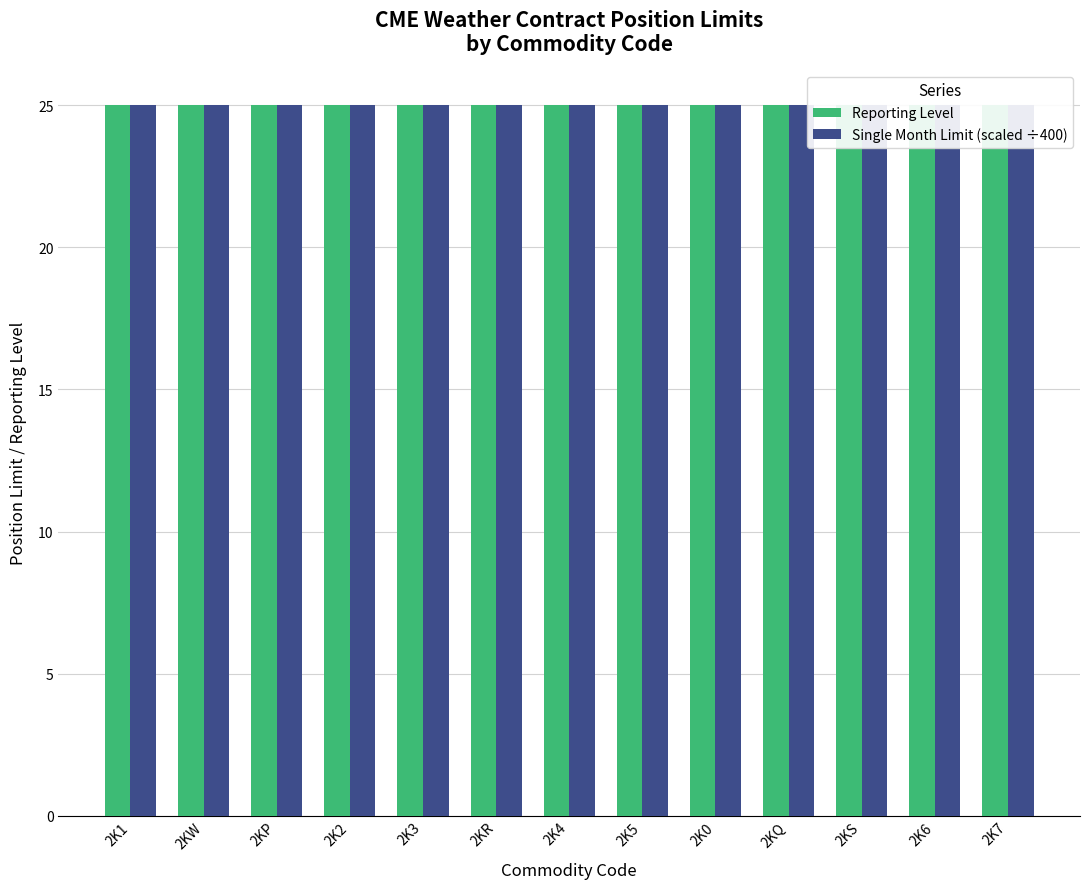

Does the chart contain any negative values?

No